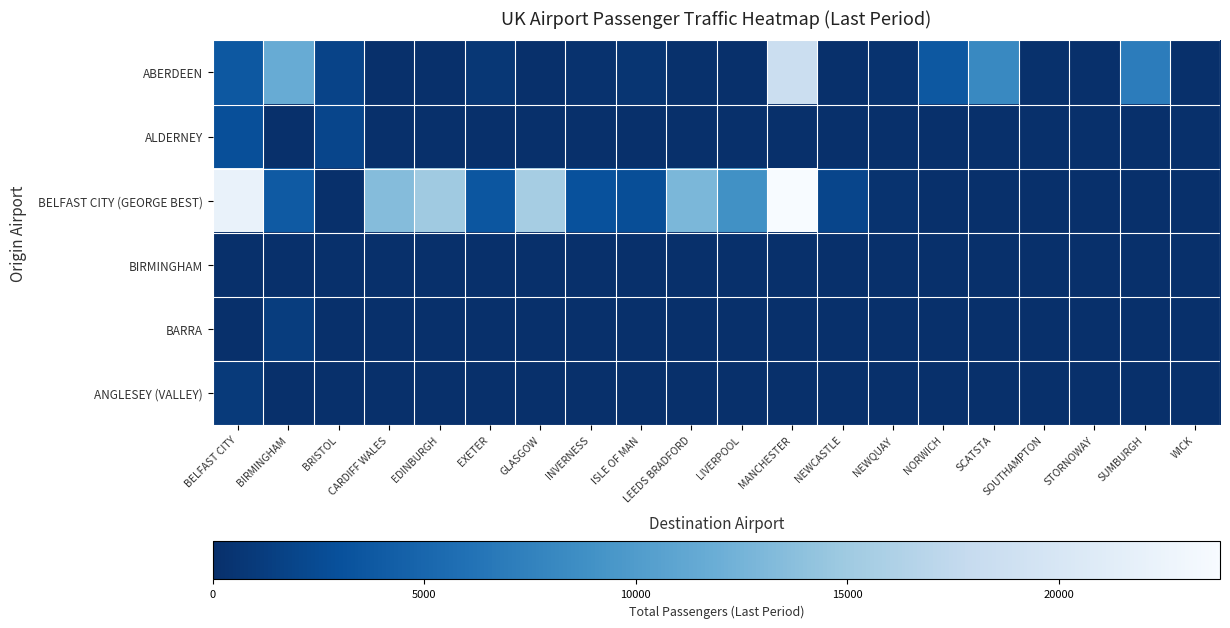

How many data points does each series have?

20